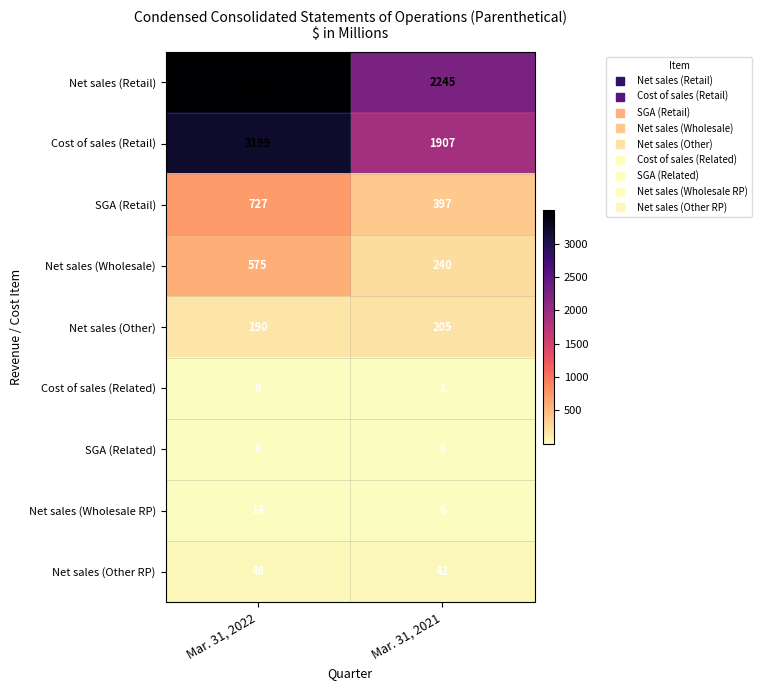

How many data points does each series have?

2